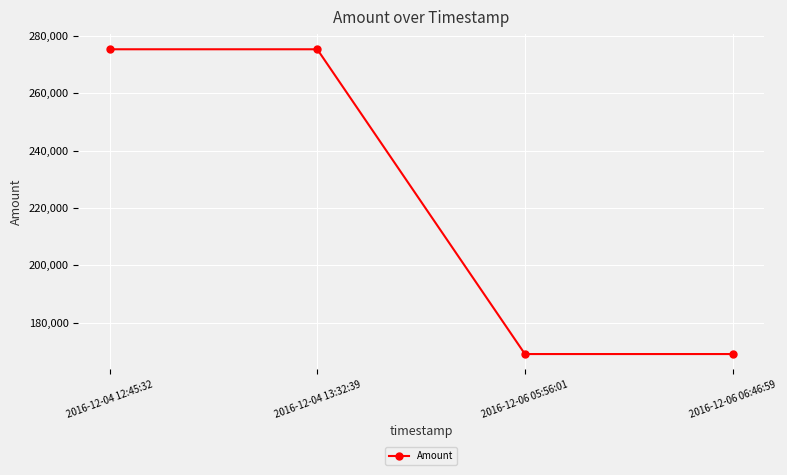

What is the approximate value at 2016-12-04 12:45:32, to the nearest 100?

275300